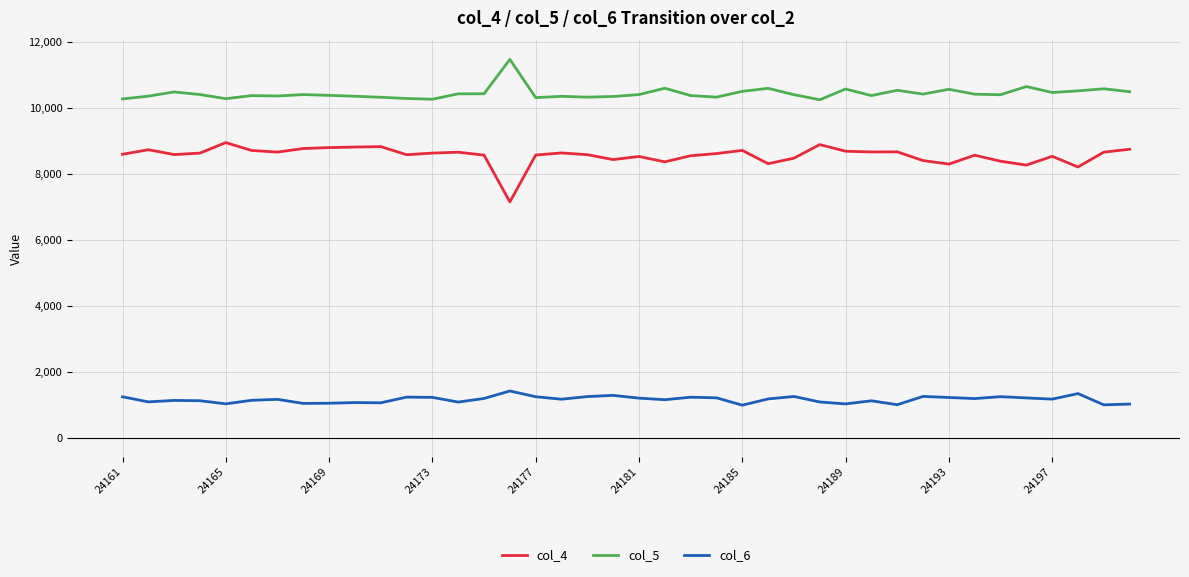

Which series has the largest total across all categories?

col_5